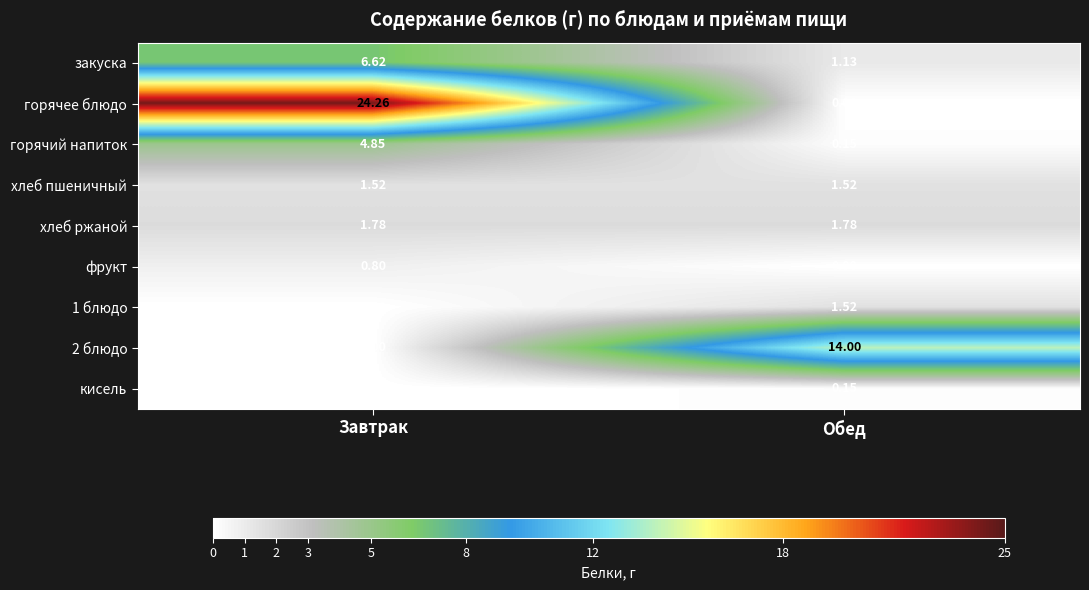

Which series has the widest spread of values?

горячее блюдо